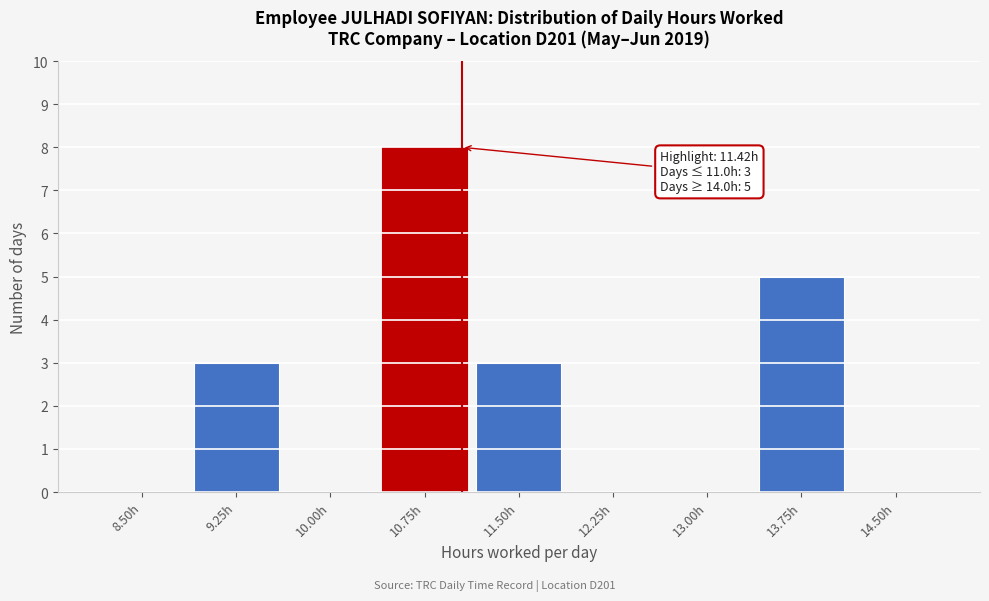

Reading left to right, extract all data points from this chart.

8.50h=0	9.25h=3	10.00h=0	10.75h=8	11.50h=3	12.25h=0	13.00h=0	13.75h=5	14.50h=0